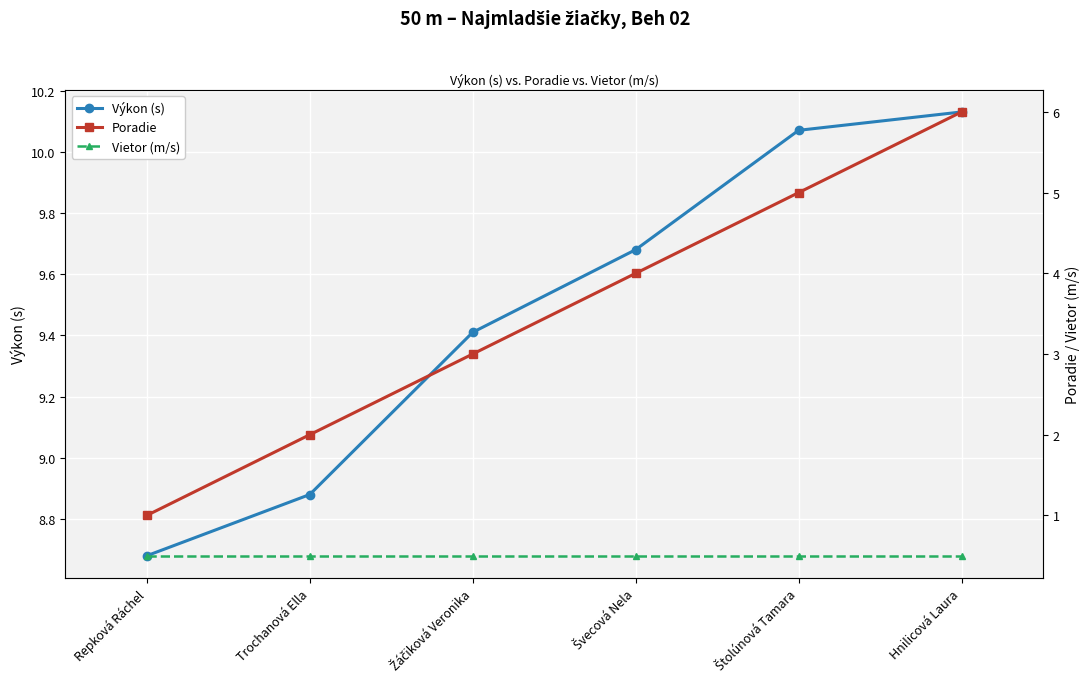

At which category is the sum across all series the highest?

Hnilicová Laura